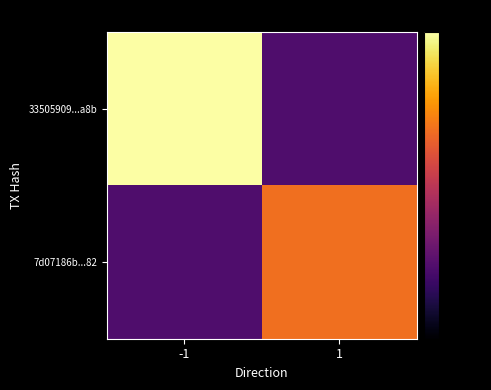

What is the total value across all series at 1?

-86.9